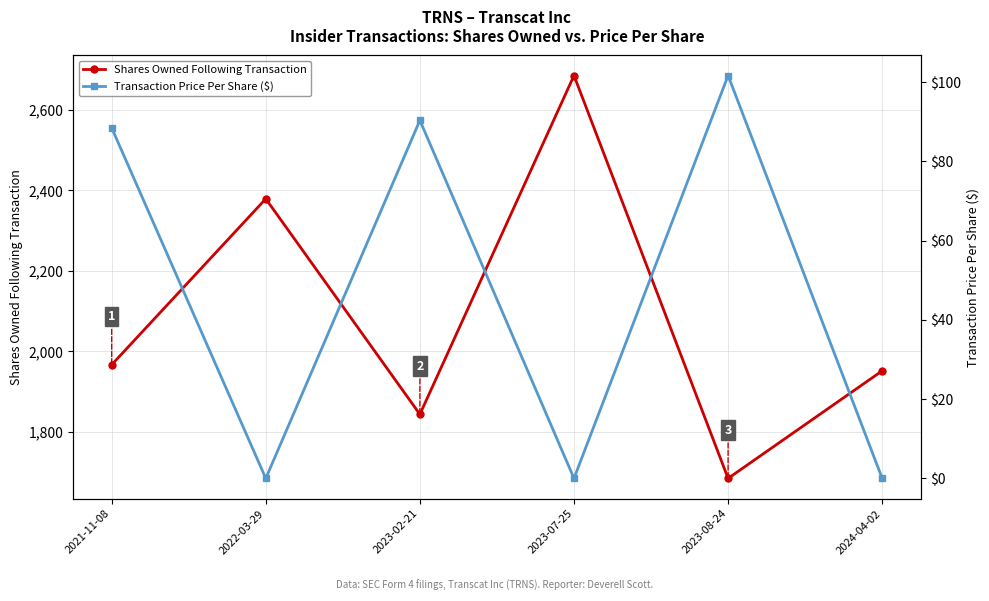

At which category does the chart reach its peak across all series?

2023-07-25